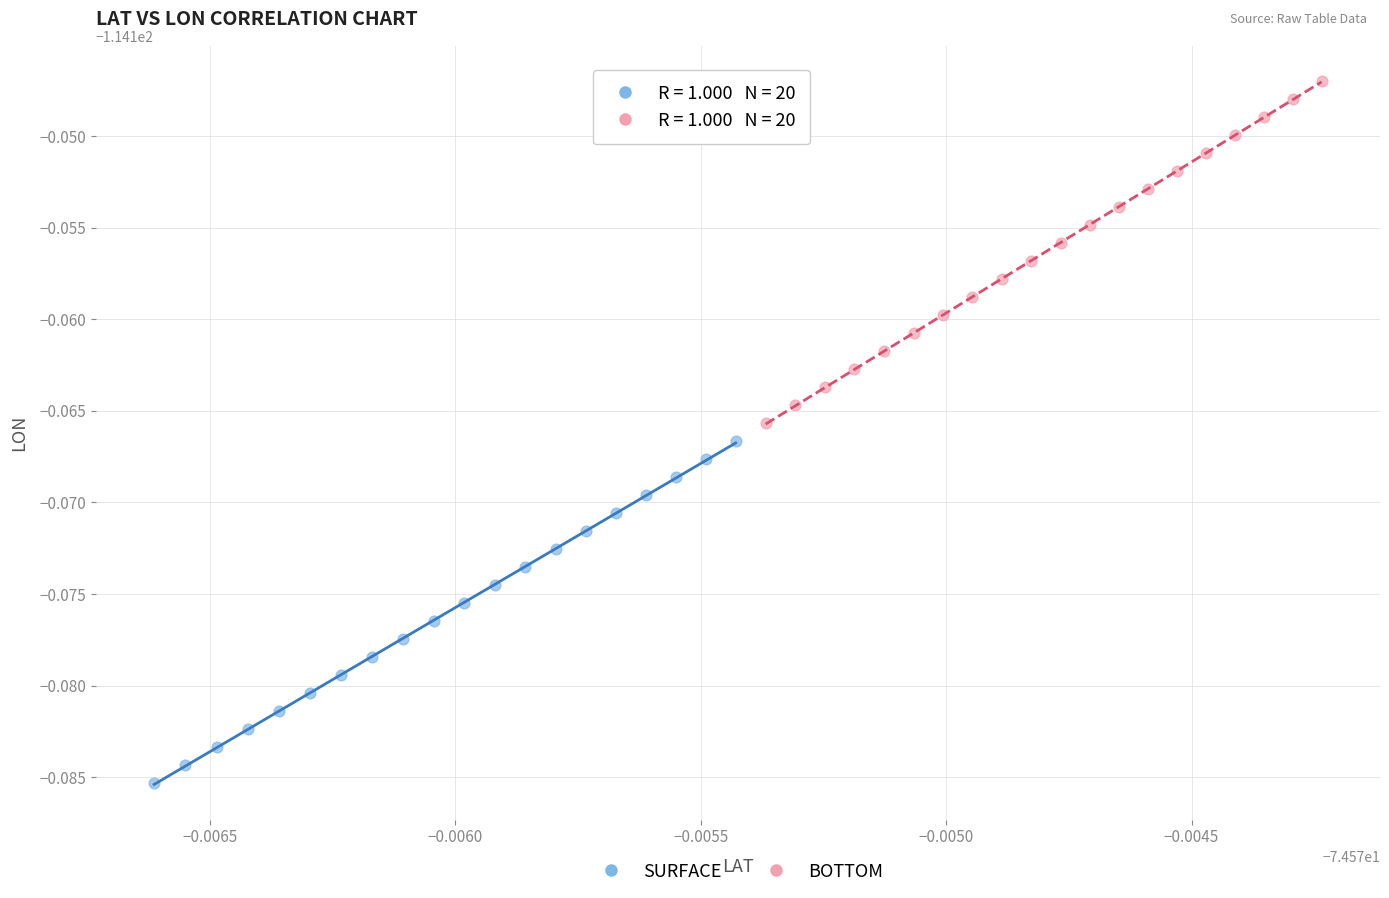

What are all the series names shown in the legend?

SURFACE, BOTTOM